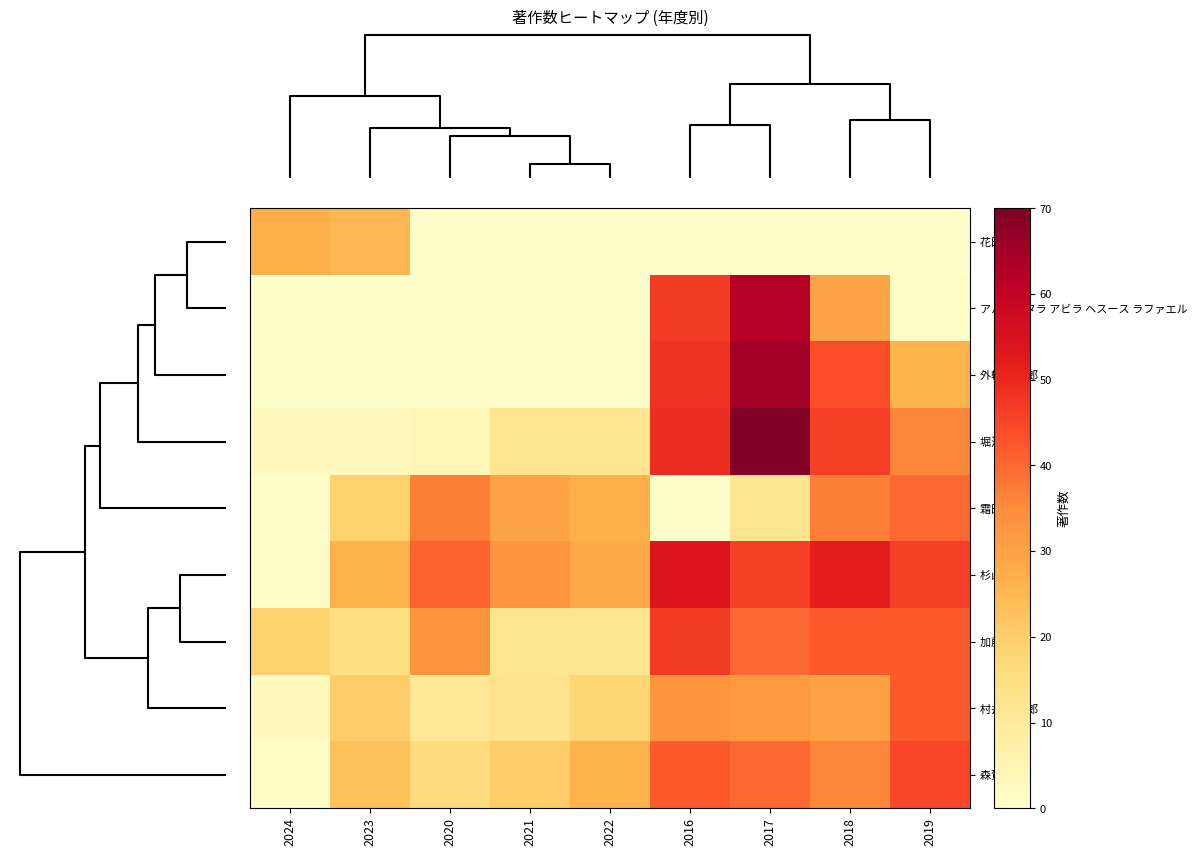

Count the number of data series in this chart.

9